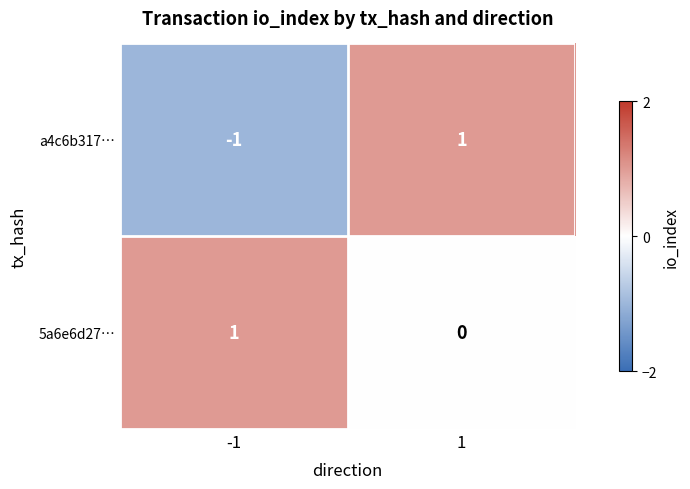

How many series are shown in this chart?

2